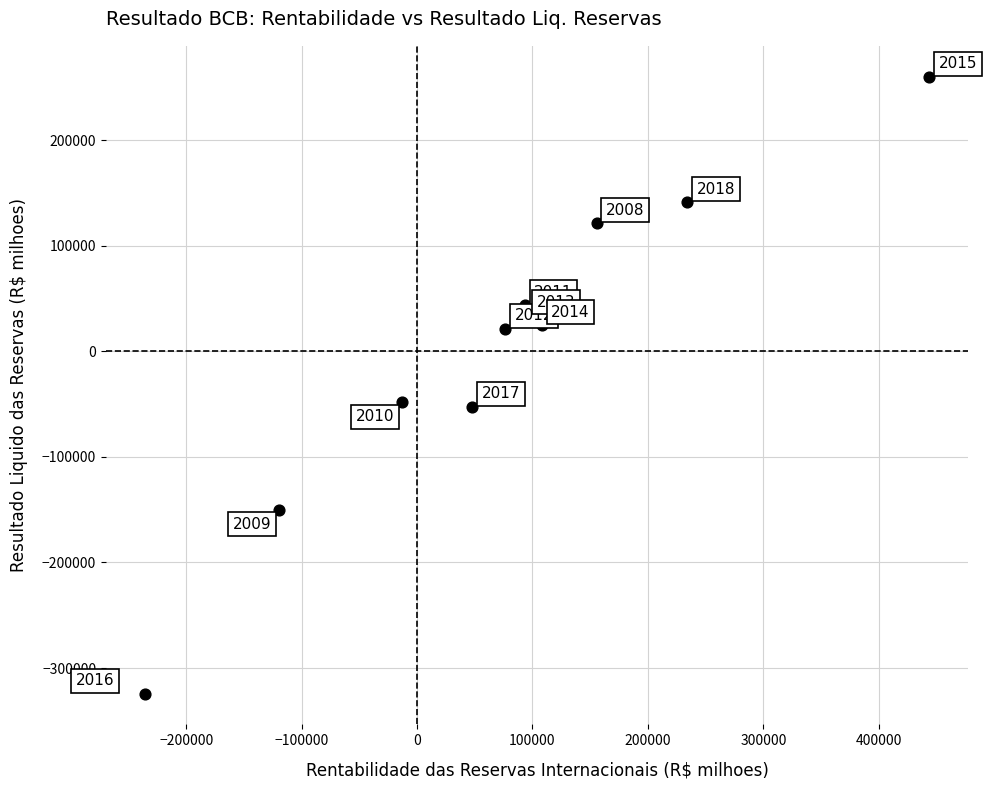

What is the range of X values (max minus min)?

679260.9